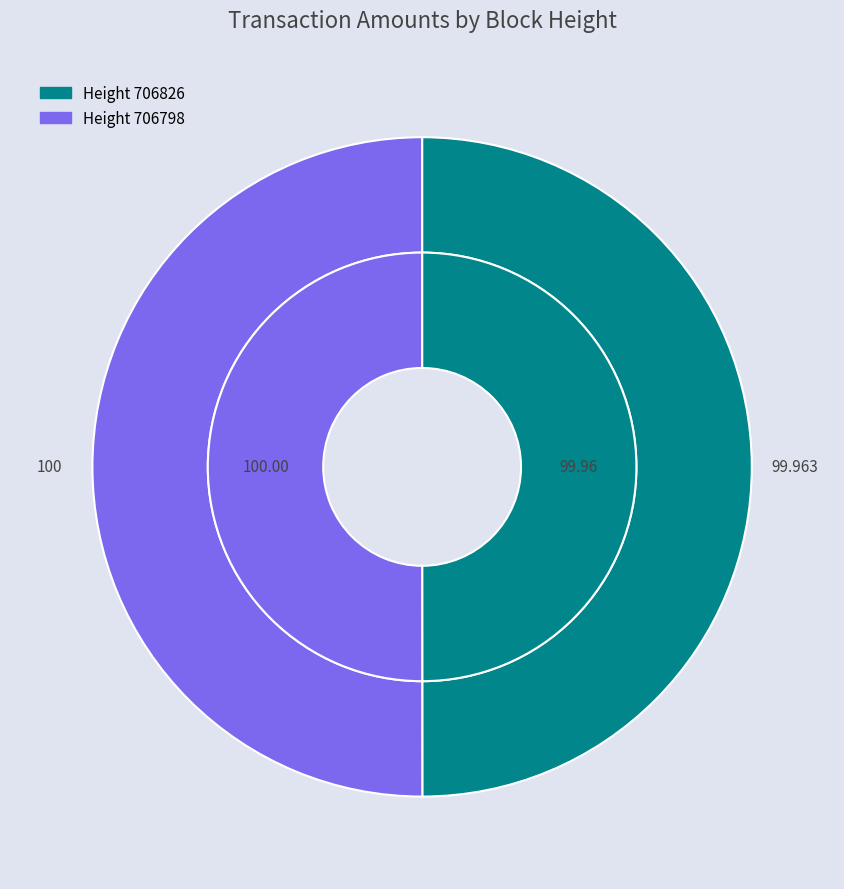

Which slice is the smallest?

706826